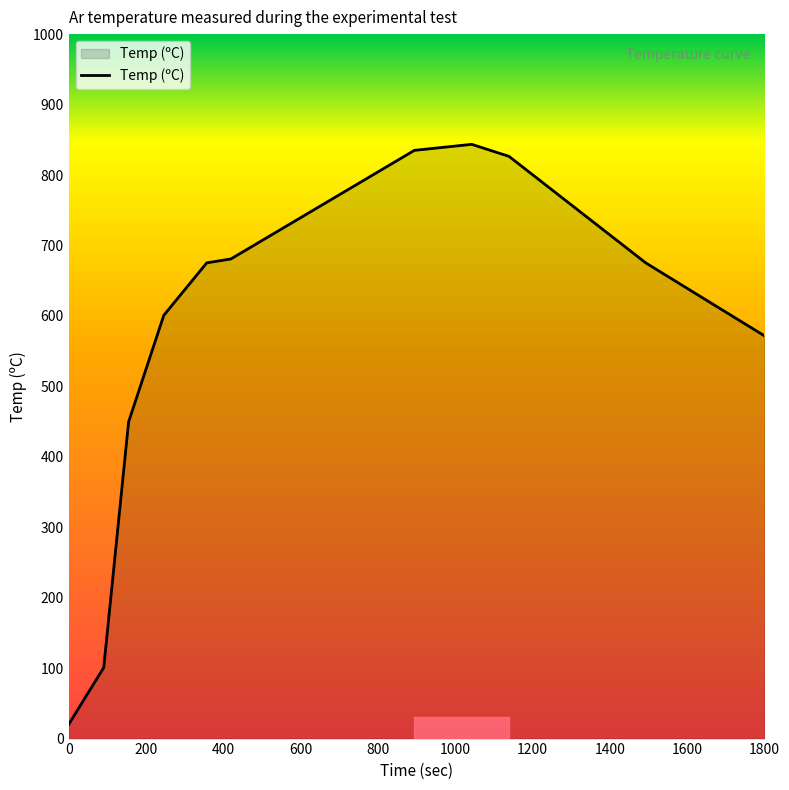

True or false: the data has more than 2 interior local peaks.

False